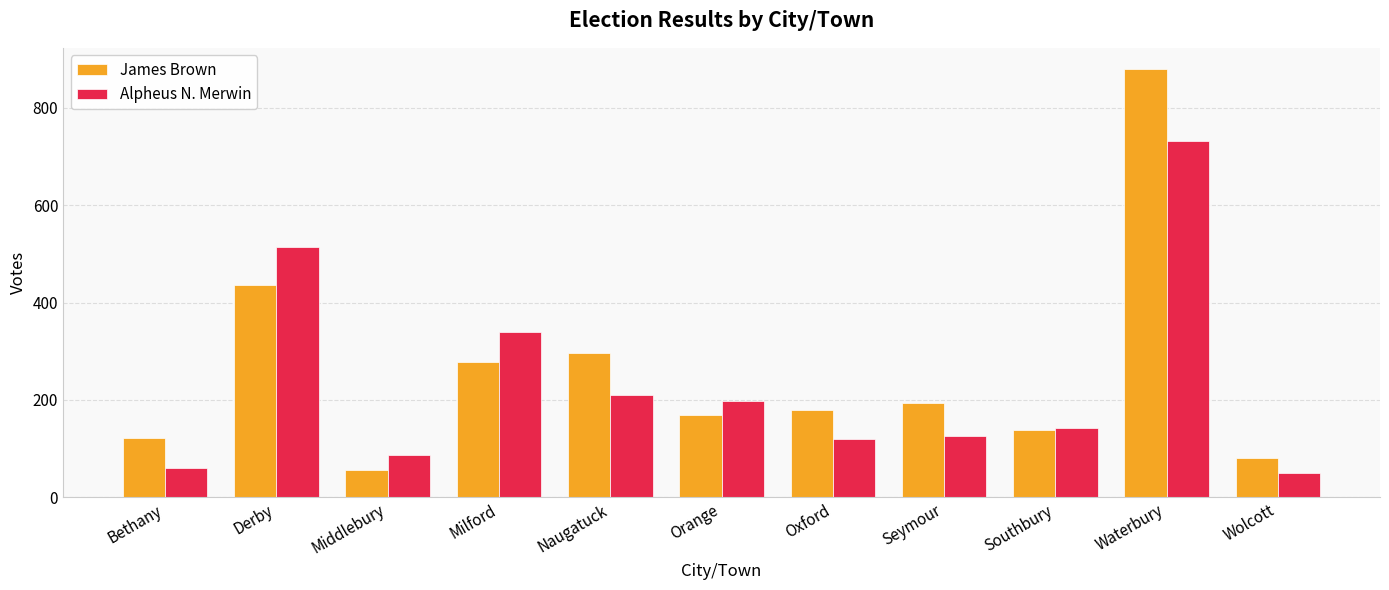

Rank the series by their maximum value, from lowest to highest.

Alpheus N. Merwin, James Brown